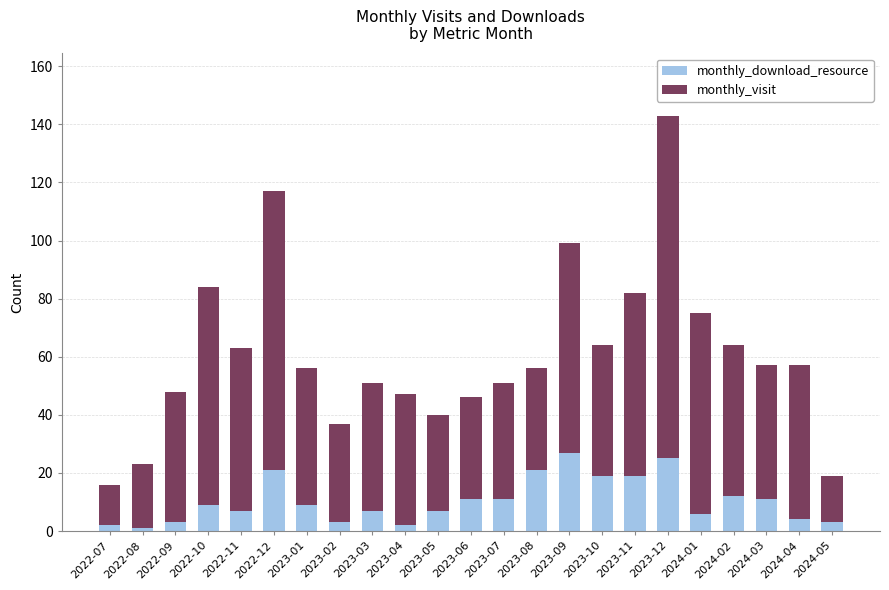

What is the maximum value for monthly_download_resource?

27